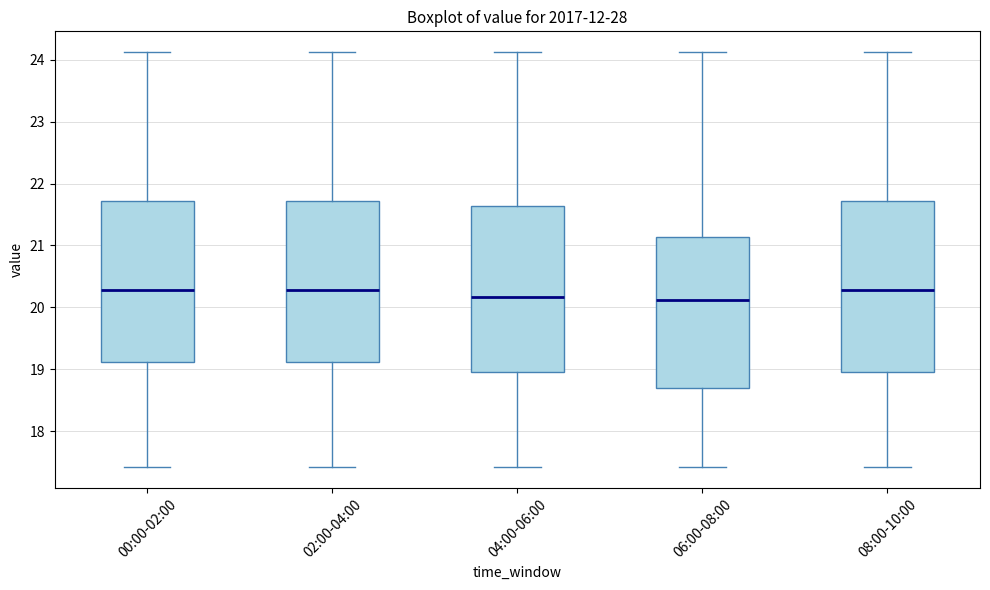

Where does the upper whisker of the box for 06:00-08:00 end on the y-axis? The values are not printed on the chart, so give them approximately, as read against the axis.

24.1